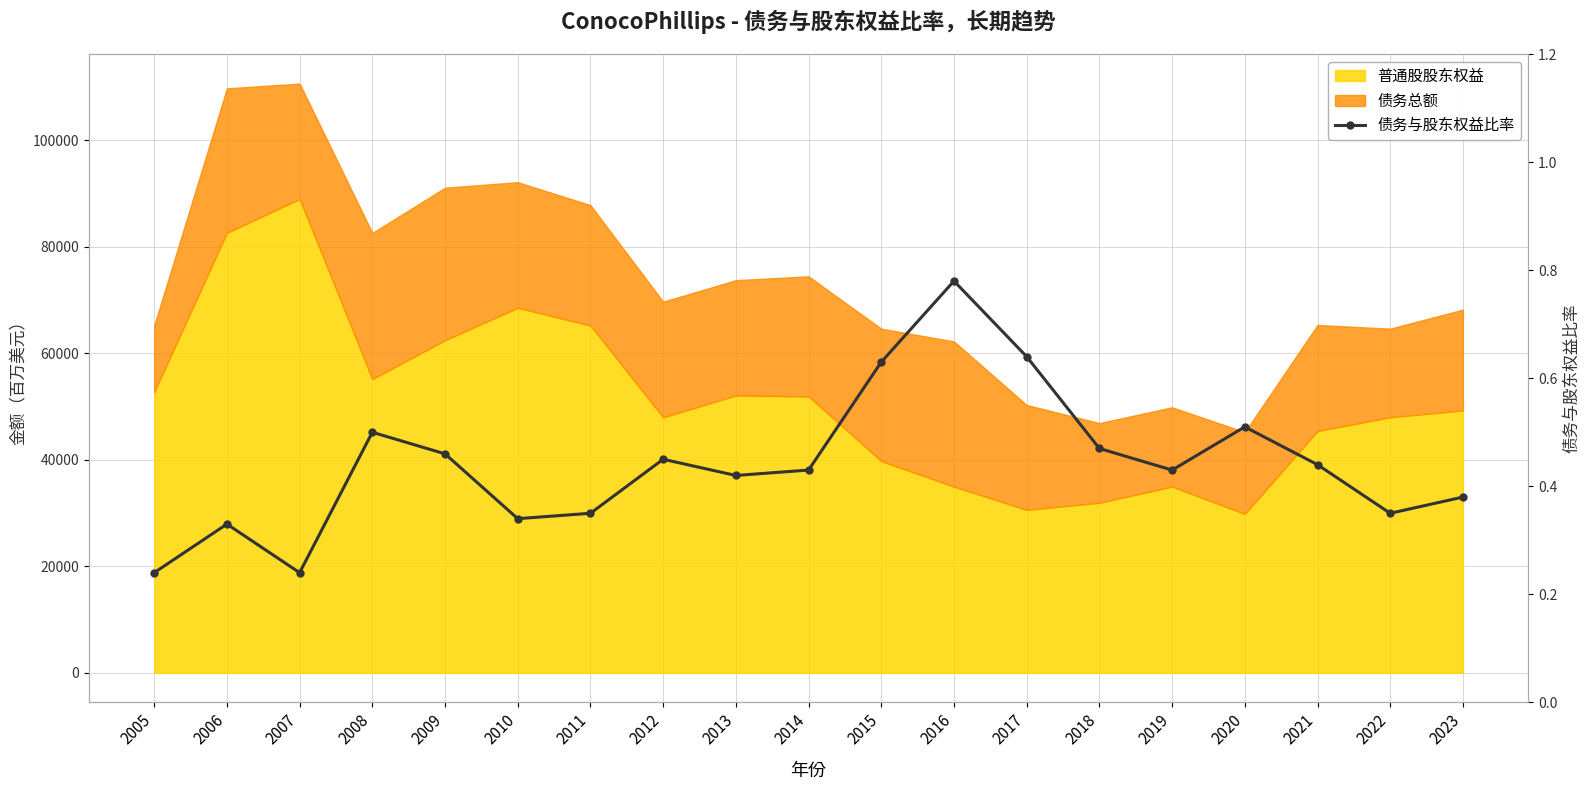

Count the values in the range 0 to 1.

19